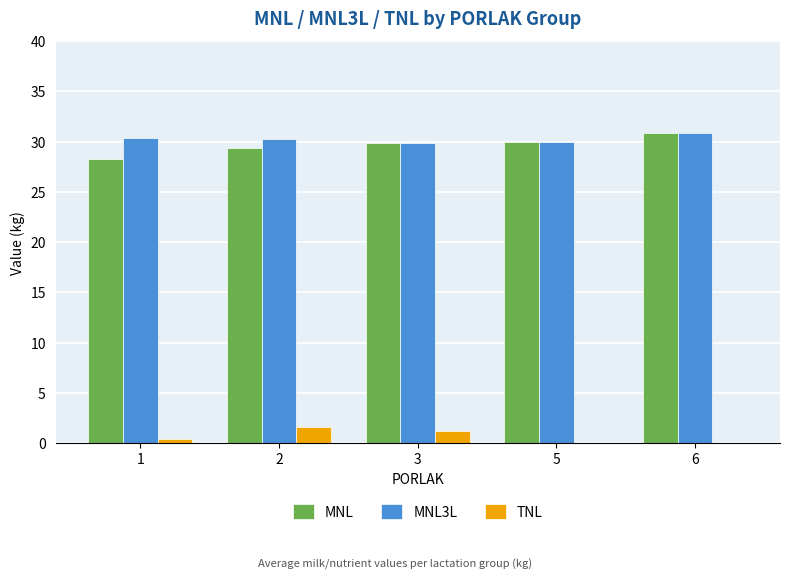

What is the sum of all TNL values?

3.2